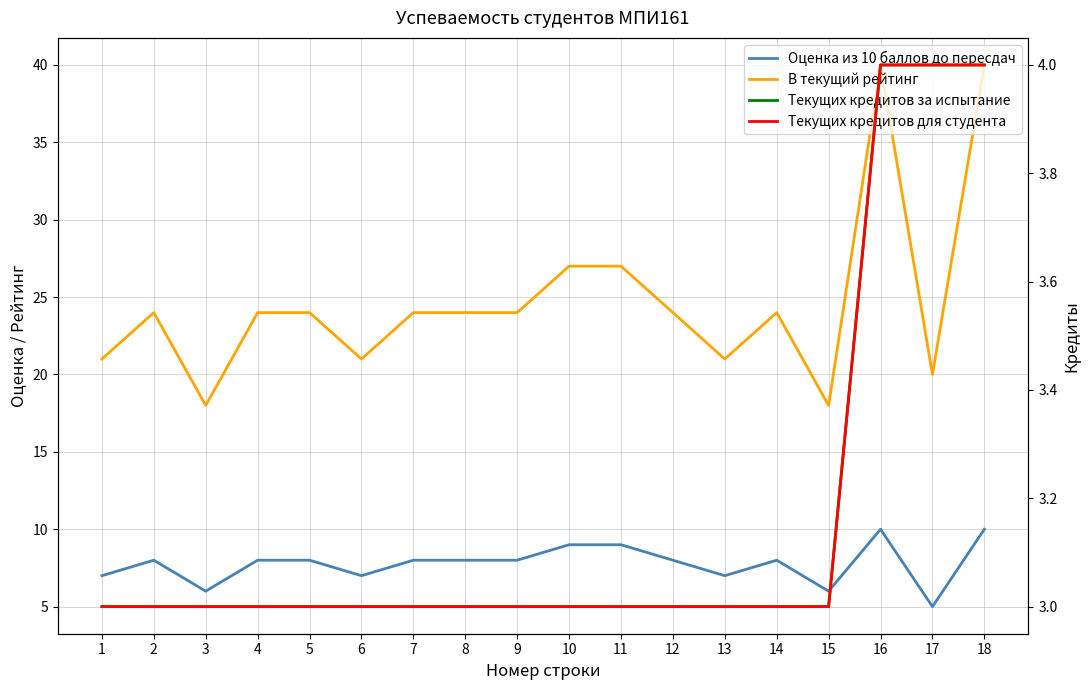

True or false: Текущих кредитов для студента and В текущий рейтинг intersect in this chart.

False